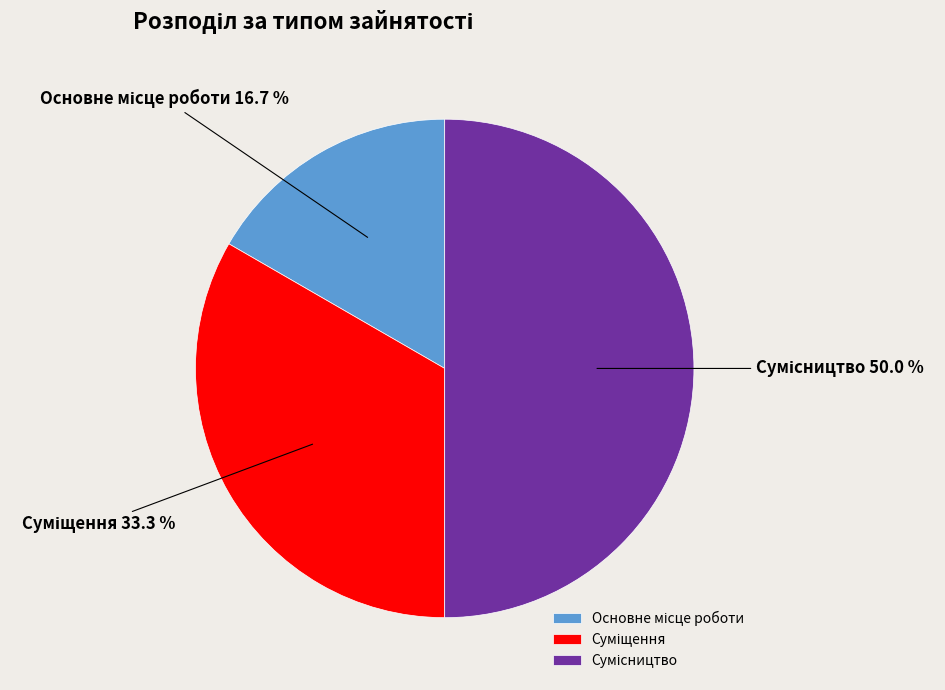

Is it true that Сумісництво is 37% of the pie?

False